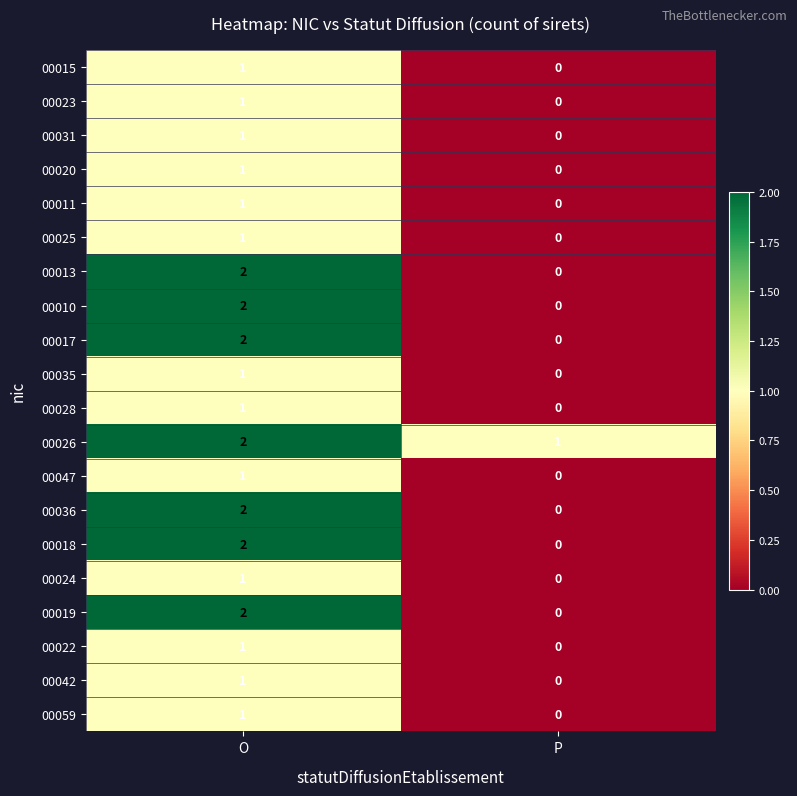

What is the spread (max minus min) of values at O?

1